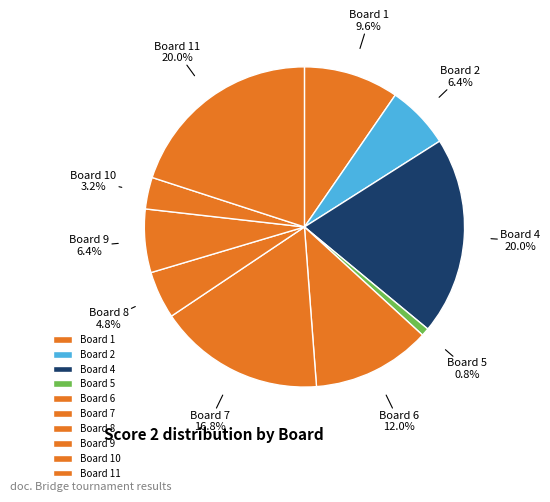

Which has a higher value, Board 4 or Board 8?

Board 4